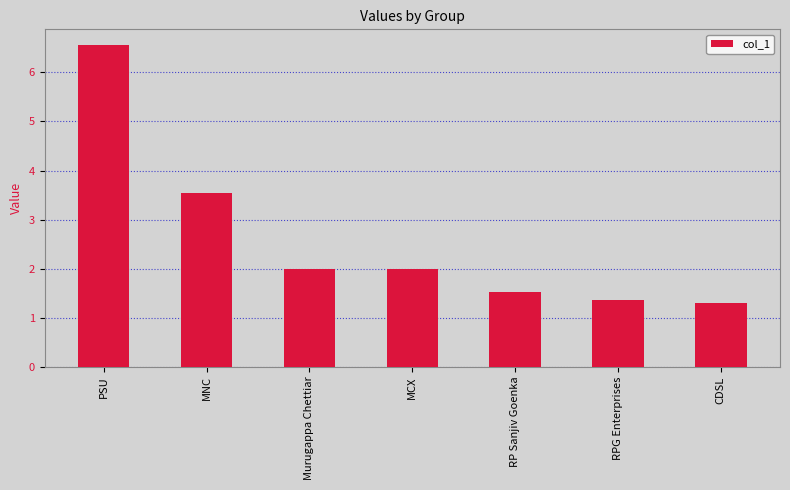

Count the number of data series in this chart.

1